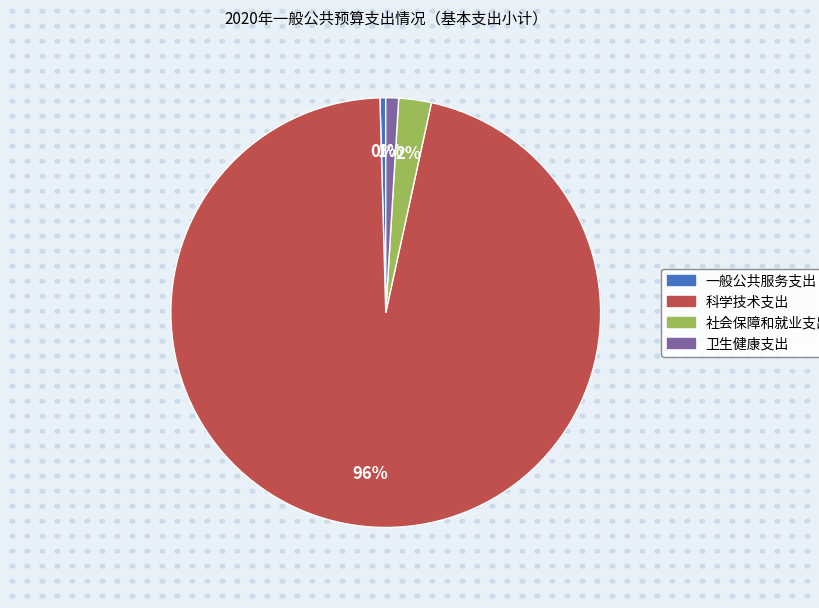

Rank the categories by value from highest to lowest.

科学技术支出, 社会保障和就业支出, 卫生健康支出, 一般公共服务支出